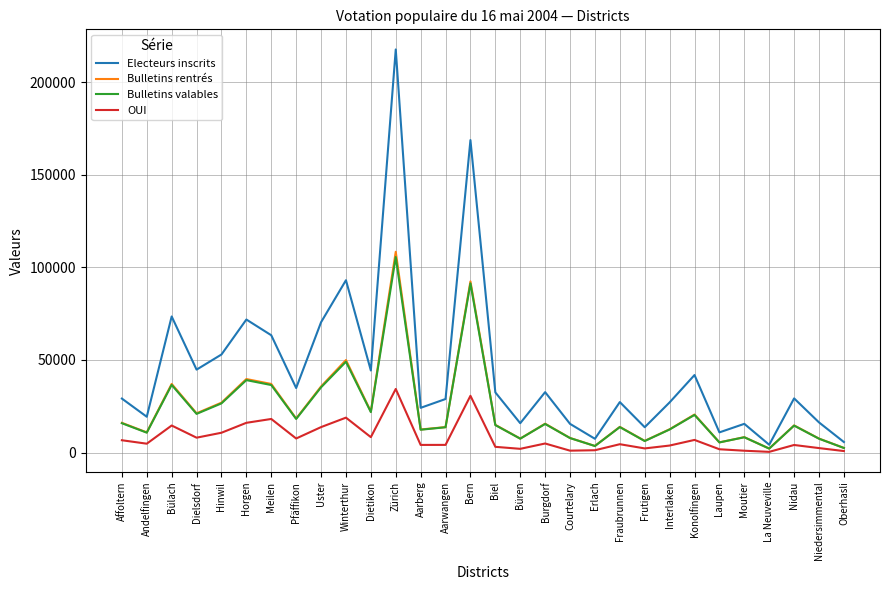

How many distinct data groups are displayed?

4